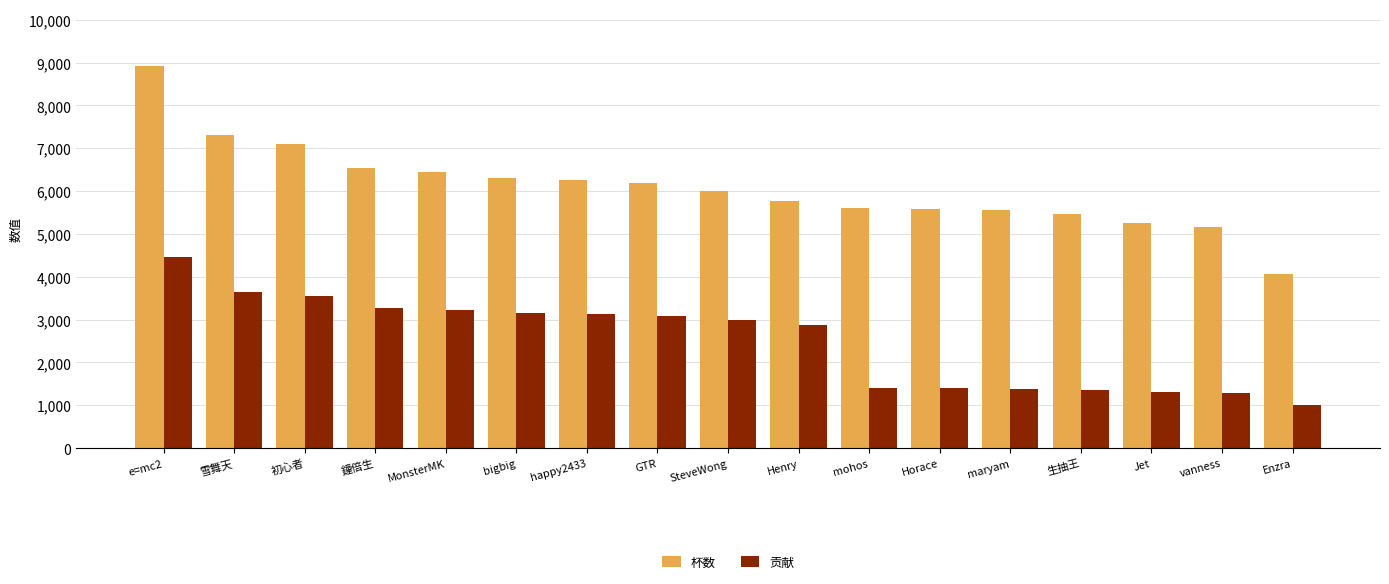

What is the difference between the maximum and minimum values in the 贡献 series?

3438